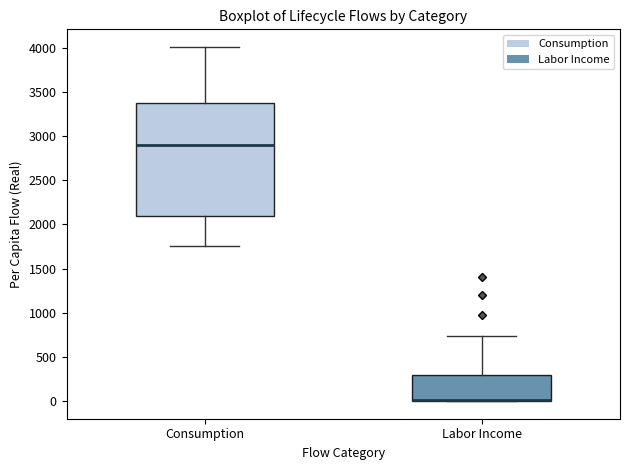

Reading left to right, read every box against the y-axis: the position of its median line, the range the box covers, and the ends of its whiskers. The values are not printed on the chart, so give them approximately, as read against the axis.

Consumption: median 2900, box 2100 to 3400, whiskers 1750 to 4000
Labor Income: median 0 (drawn on the box's lower edge), box 0 to 300, whiskers 0 to 750